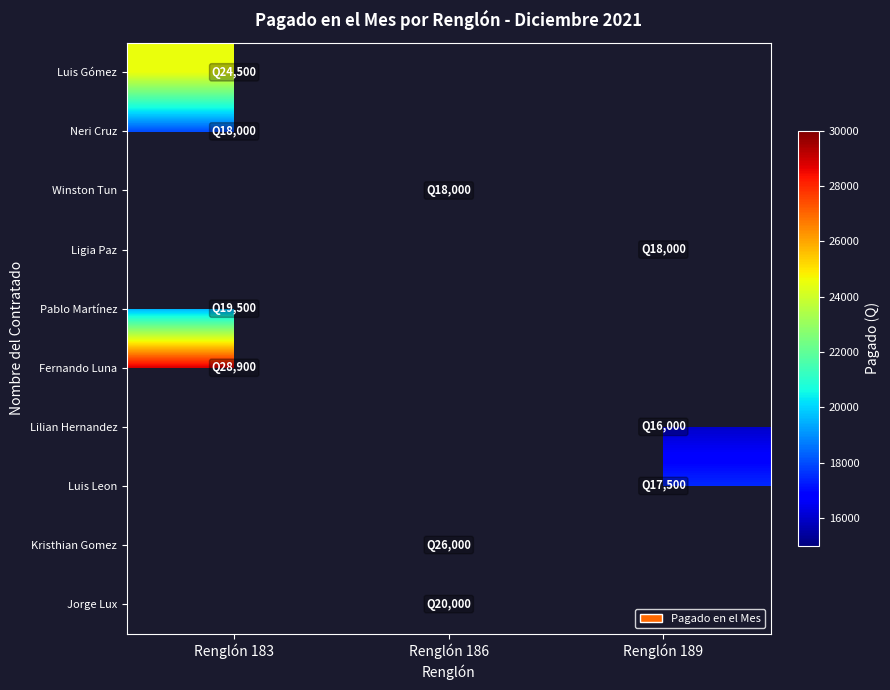

Is it true that Lilian Hernandez equals 28366.3 at Renglón 189?

False